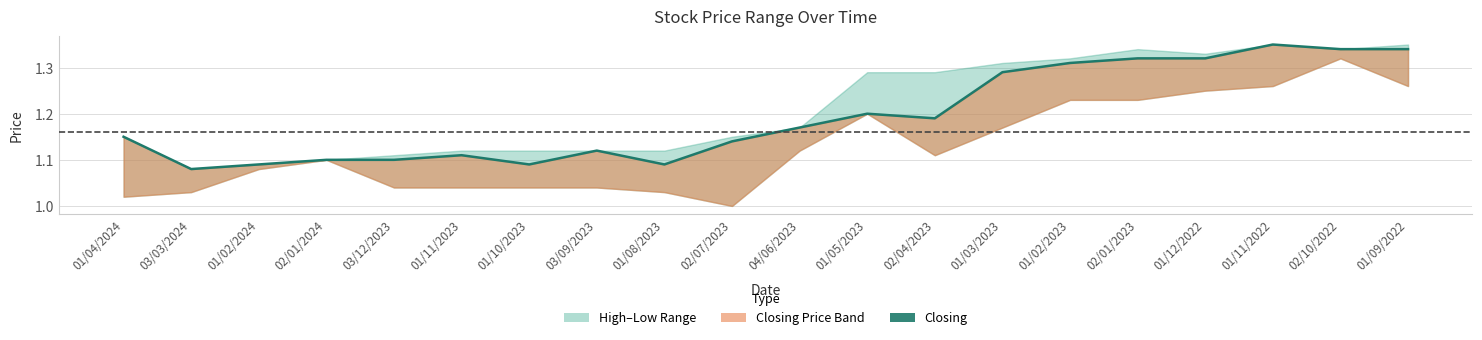

Between 04/06/2023 and 02/10/2022, which is larger?

02/10/2022